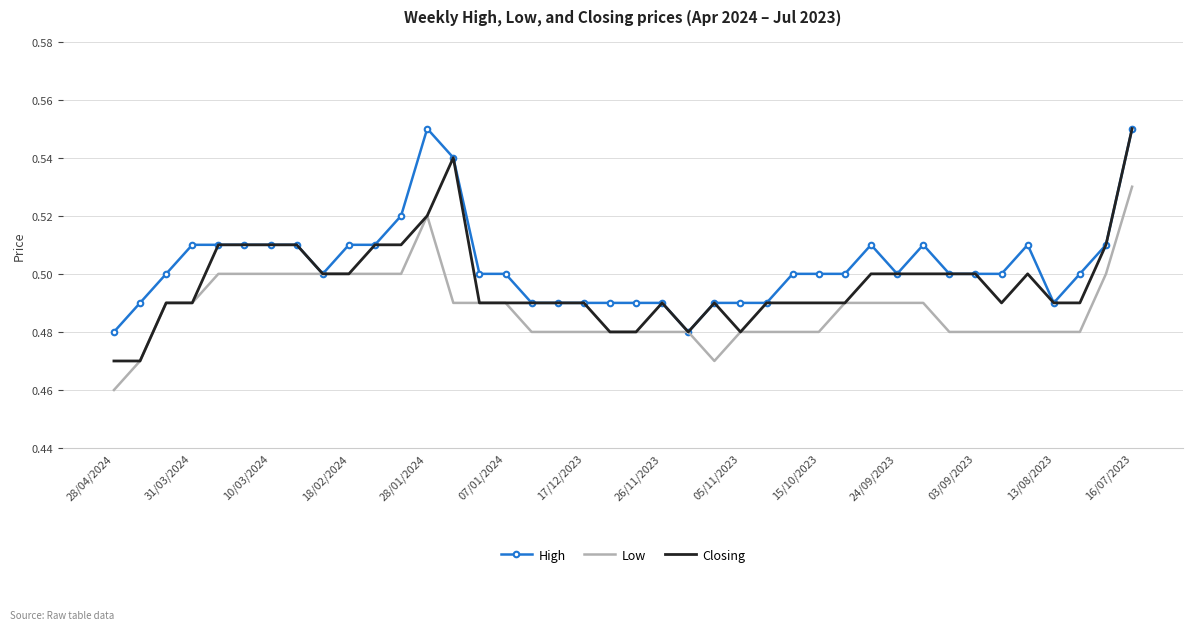

Which series has the largest total across all categories?

High